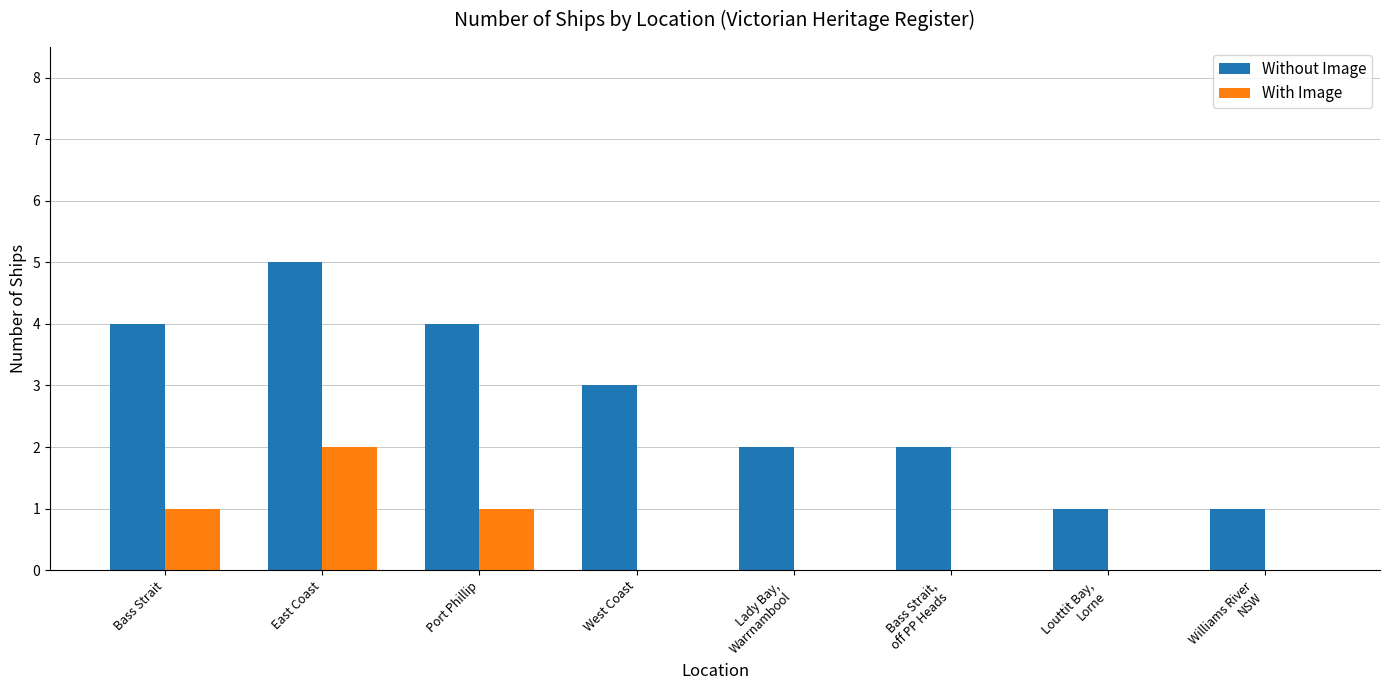

At which category is the sum across all series the highest?

East Coast